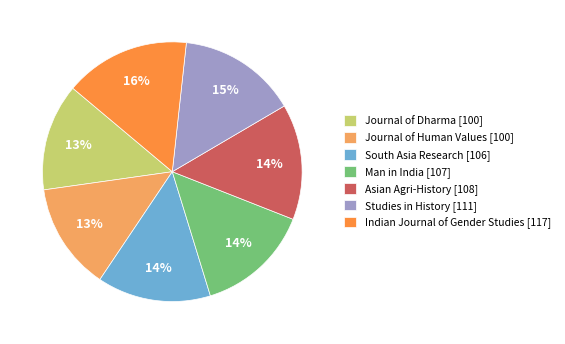

Do Journal of Dharma [100] and Journal of Human Values [100] together represent more than half of the pie?

No